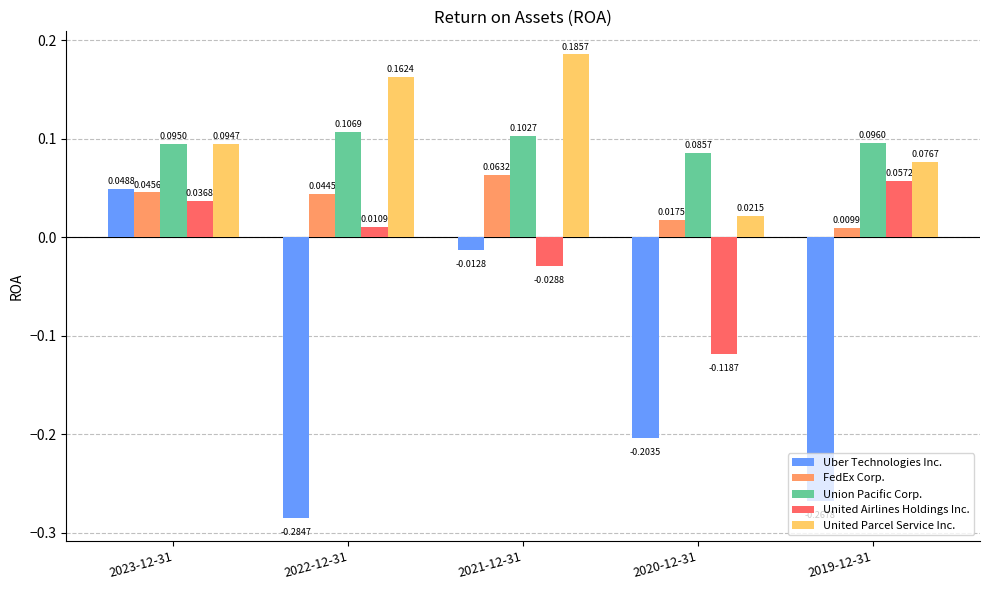

What is the label of the 5th bar from the right?

2023-12-31